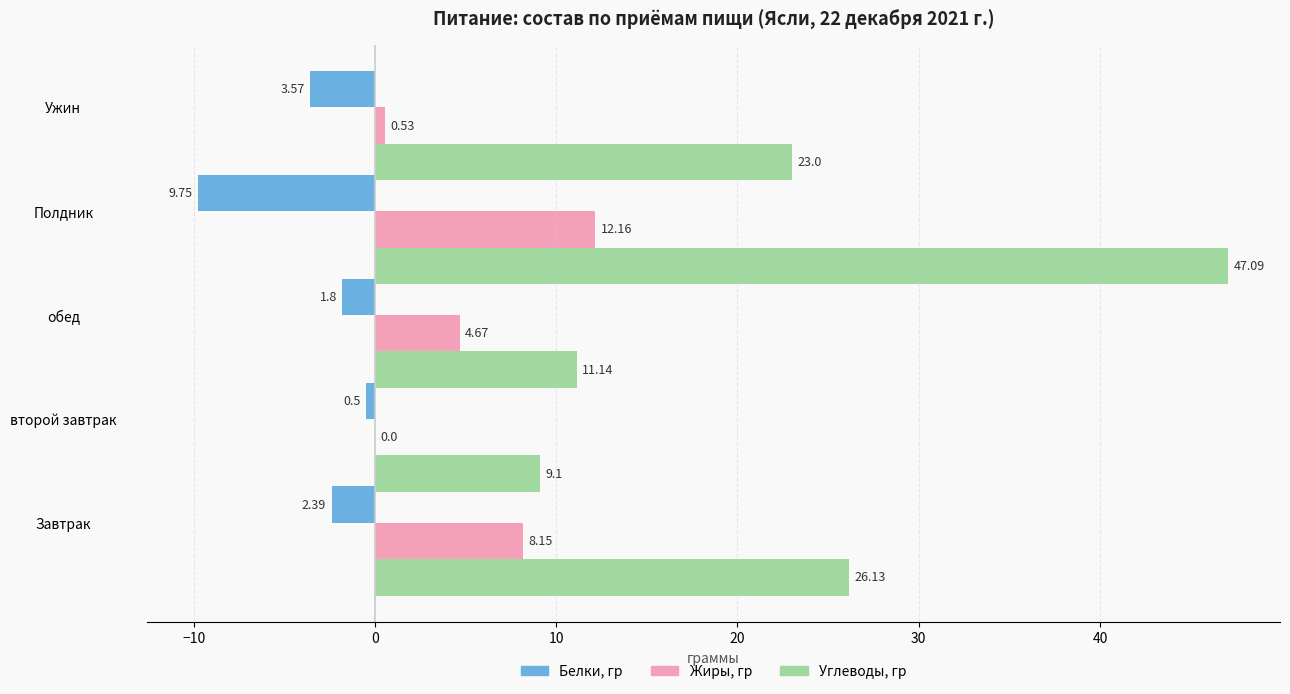

Which series has the largest total across all categories?

Углеводы, гр